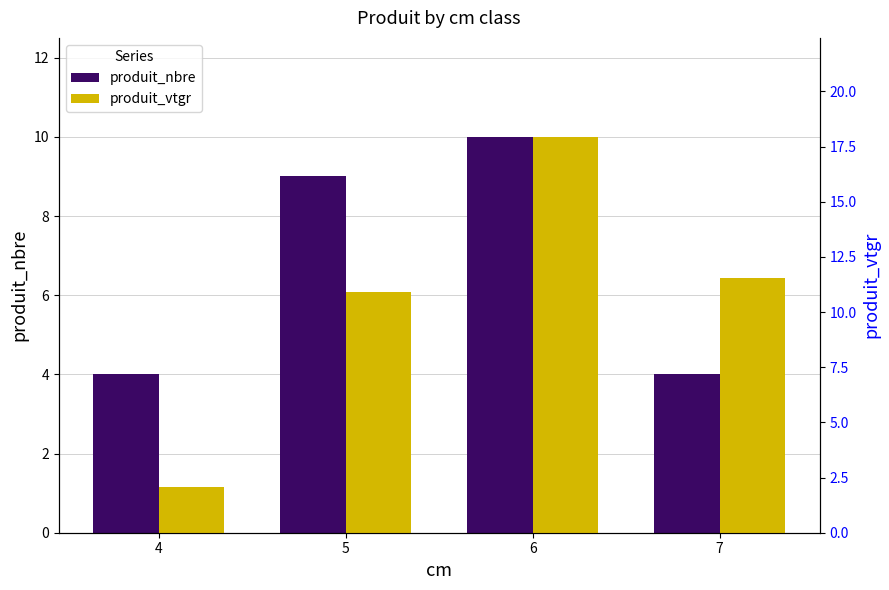

How many groups of bars are there?

4